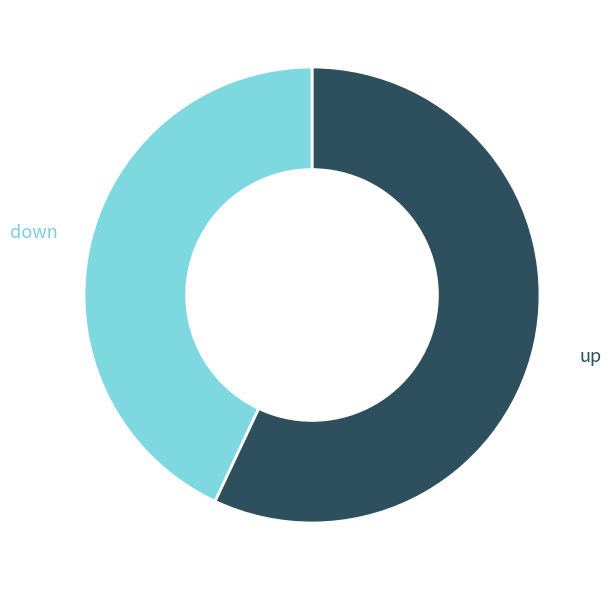

Does any single category account for the majority?

Yes